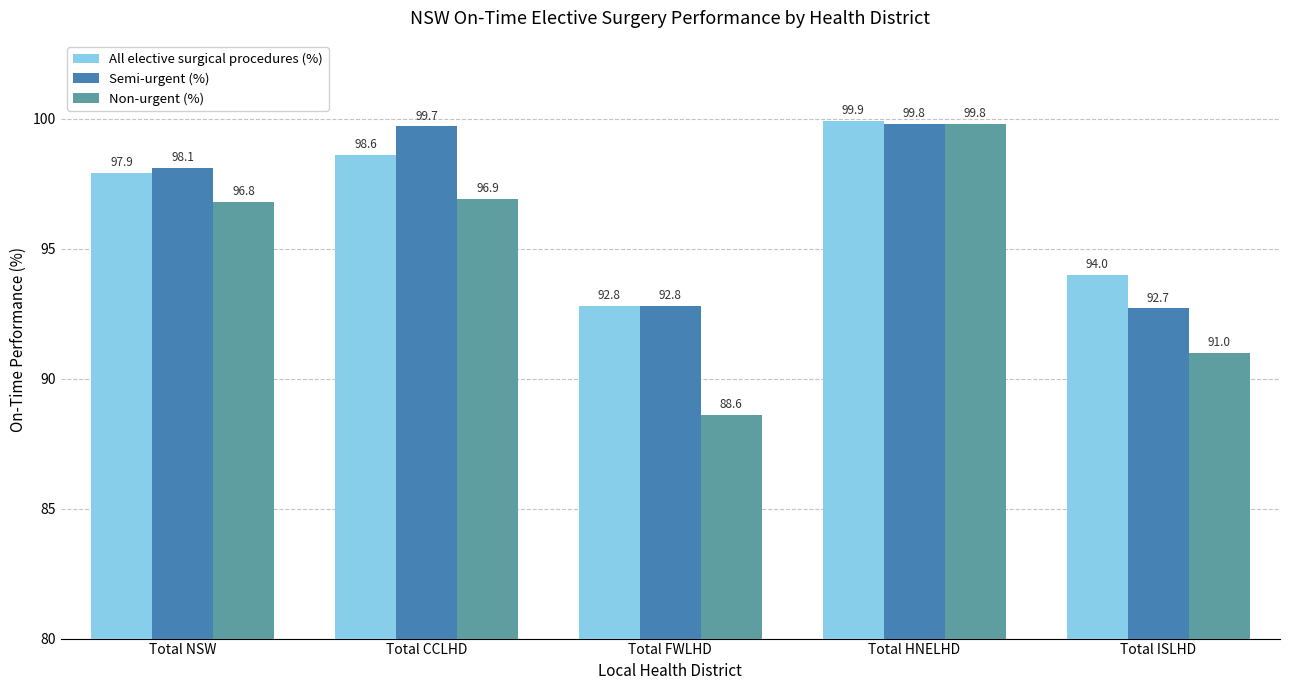

Reading left to right, list all the values displayed in this chart.

All elective surgical procedures (%): 97.9	98.6	92.8	99.9	94.0
Semi-urgent (%): 98.1	99.7	92.8	99.8	92.7
Non-urgent (%): 96.8	96.9	88.6	99.8	91.0